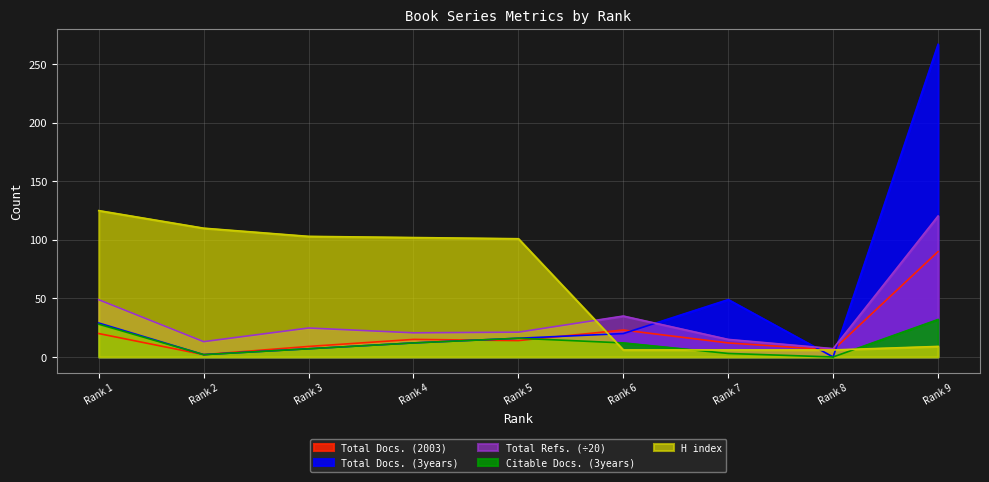

What is the value of the H index point at the 7th from the left?

6.0